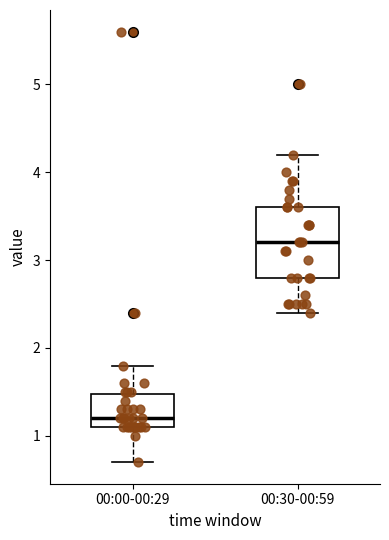

Reading left to right, transcribe this box plot: for each box, give where its median line is, the range the box spans, and where its two whiskers end, as read against the y-axis. The values are not printed on the chart, so give them approximately, as read against the axis.

00:00-00:29: median 1.2, box 1.1 to 1.5, whiskers 0.7 to 1.8
00:30-00:59: median 3.2, box 2.8 to 3.6, whiskers 2.4 to 4.2